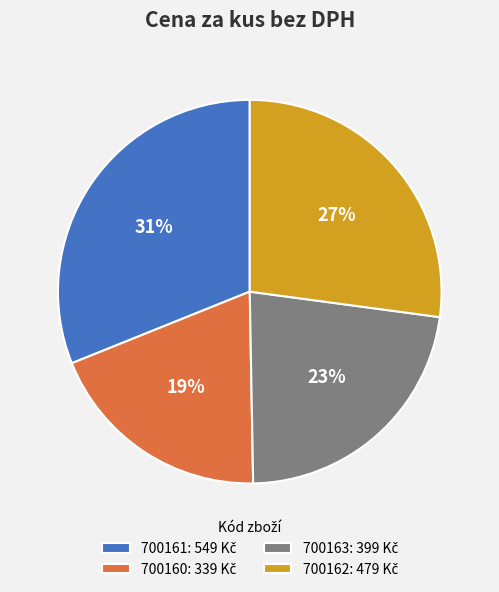

Is it true that 700160 is 19% of the pie?

True